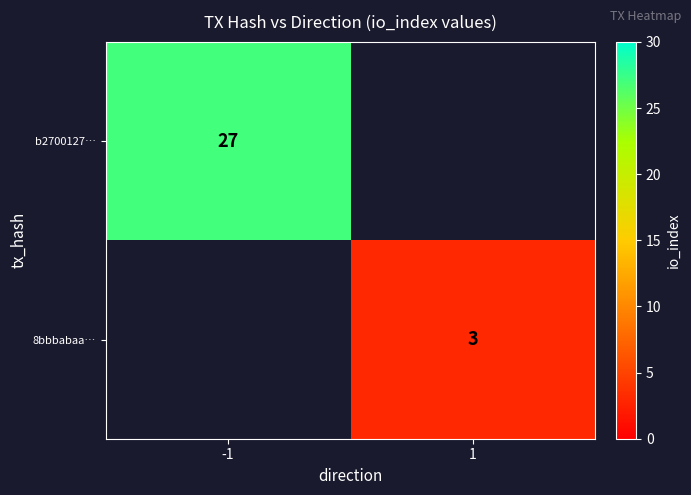

At how many categories does at least one series exceed 21?

1